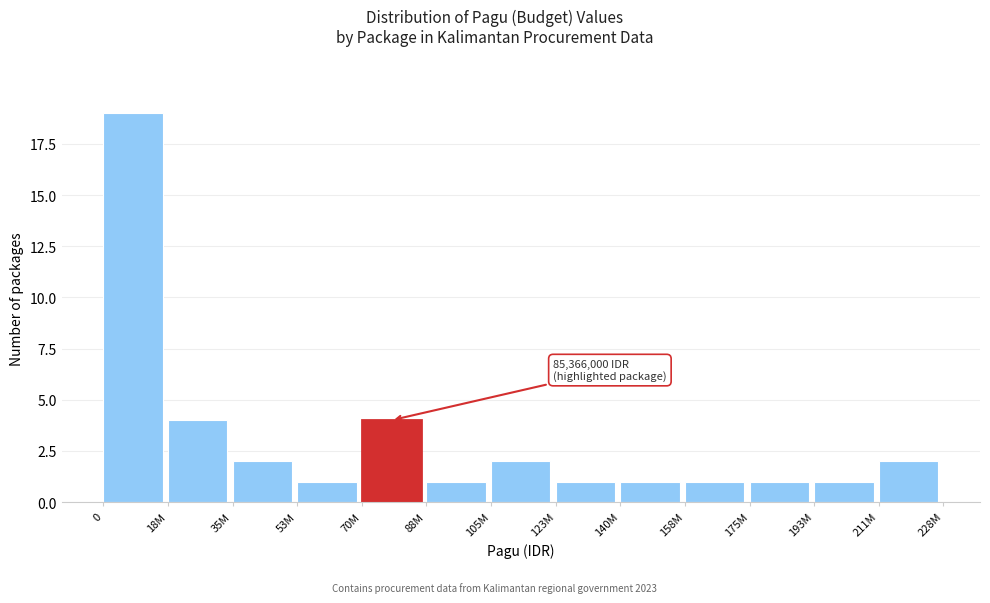

Reading left to right, what are all the values shown in this chart?

0=19	18M=4	35M=2	53M=1	70M=4	88M=1	105M=2	123M=1	140M=1	158M=1	175M=1	193M=1	211M=2